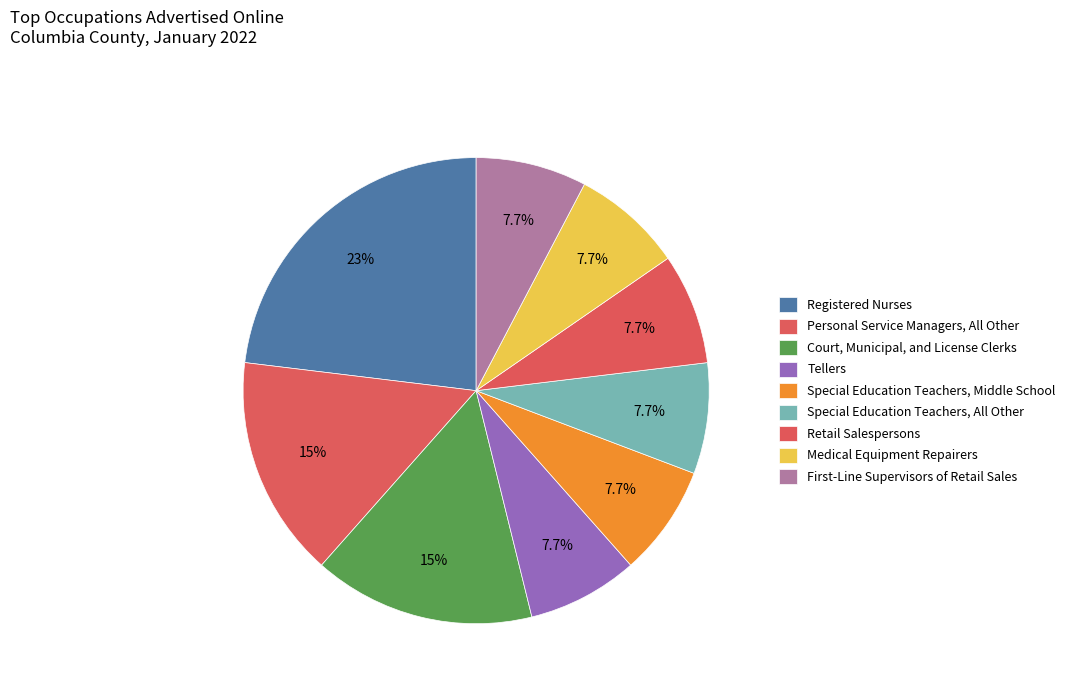

Rank the categories by value from highest to lowest.

Registered Nurses, Personal Service Managers, All Other, Court, Municipal, and License Clerks, Tellers, Special Education Teachers, Middle School, Special Education Teachers, All Other, Retail Salespersons, Medical Equipment Repairers, First-Line Supervisors of Retail Sales